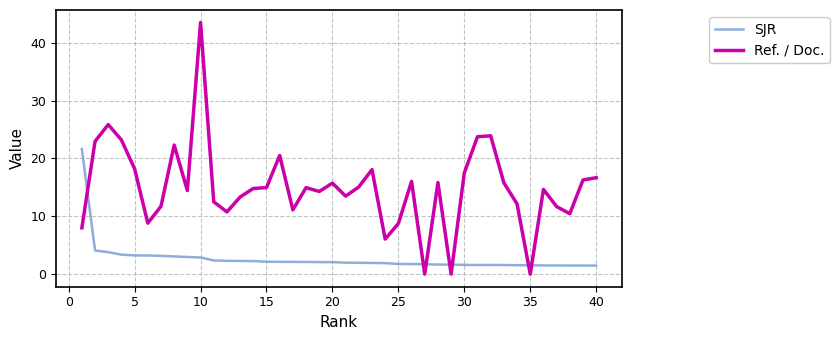

What is the highest value of the SJR series?

21.6